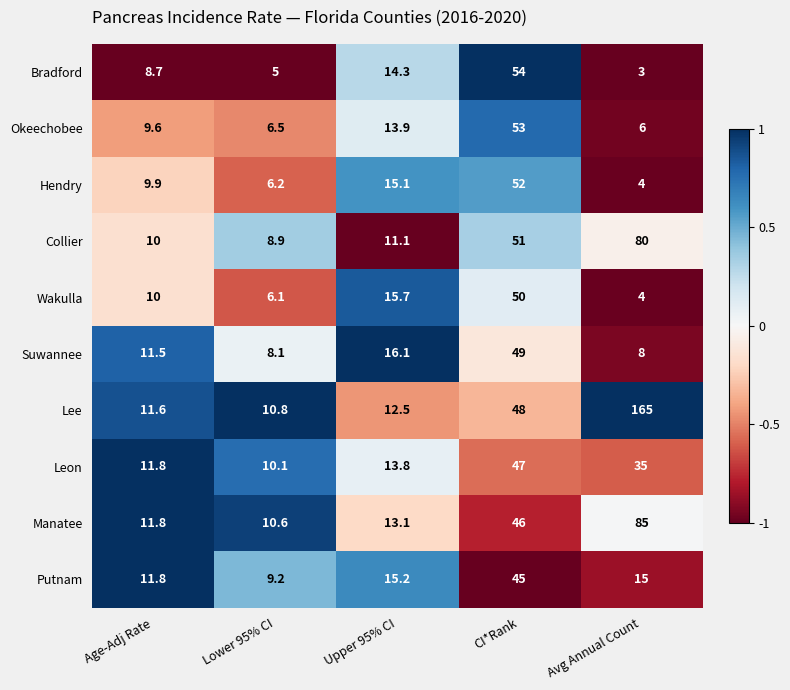

Which category has the lowest value across all series?

Avg Annual Count